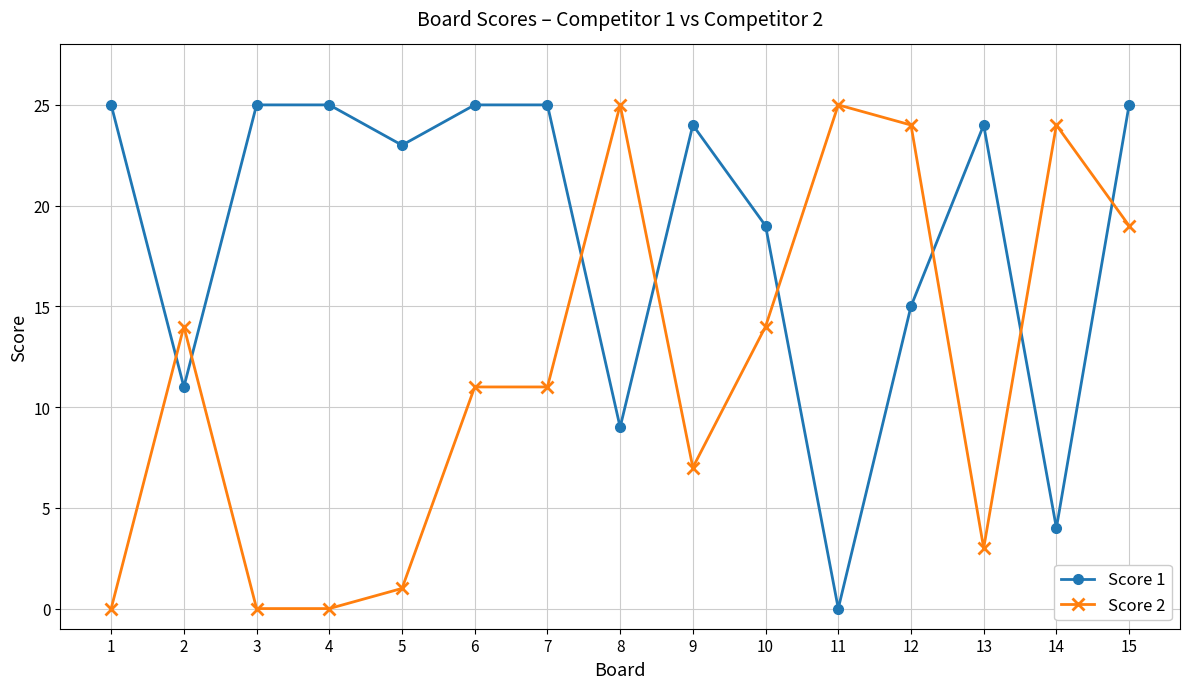

Does the chart display data point markers on the line(s)?

Yes